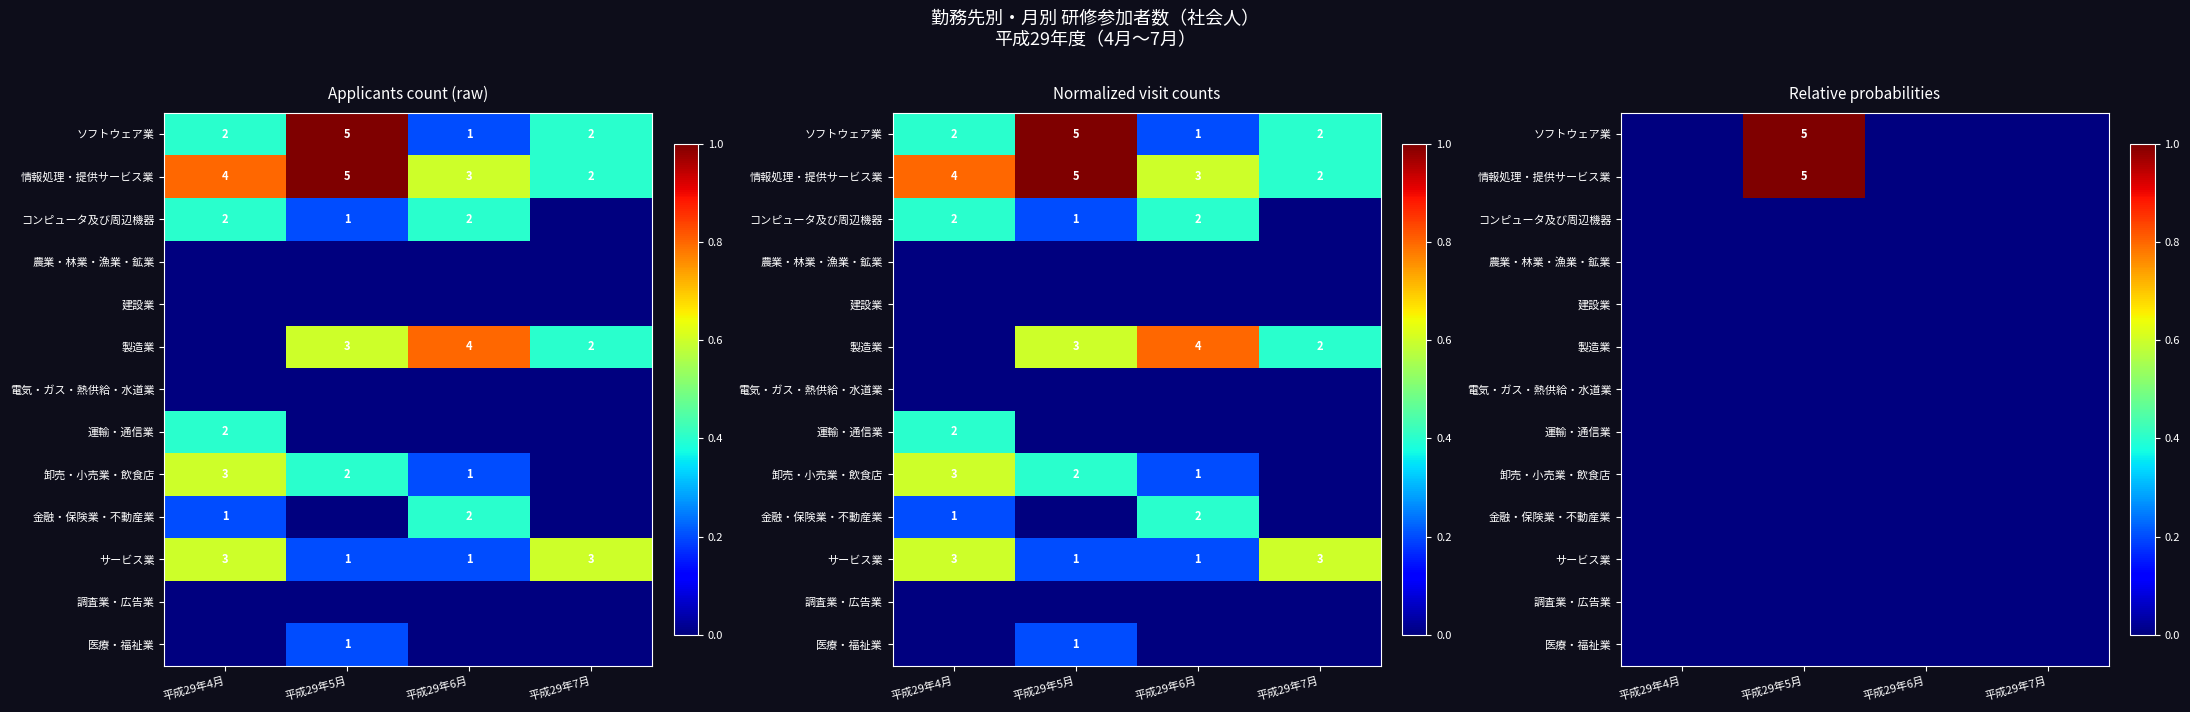

Rank the categories by 製造業 value from highest to lowest.

平成29年4月, 平成29年5月, 平成29年6月, 平成29年7月